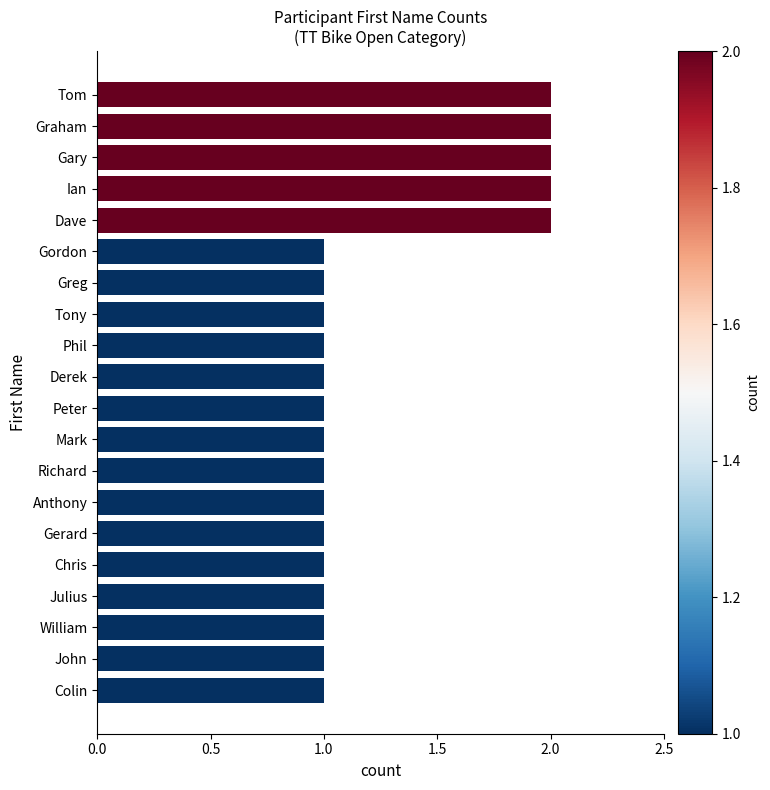

How many data points does each series have?

20